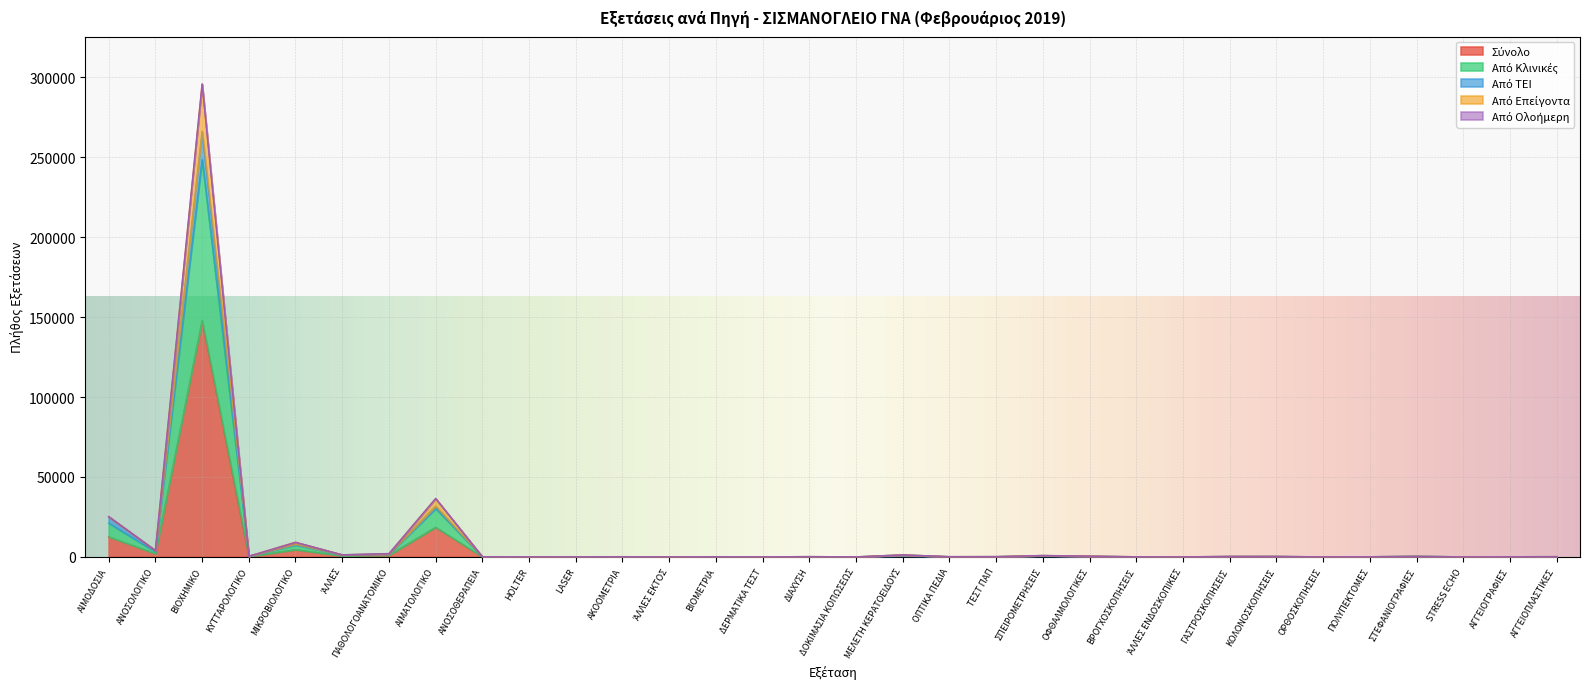

What position from the left is ΟΡΘΟΣΚΟΠΗΣΕΙΣ?

27